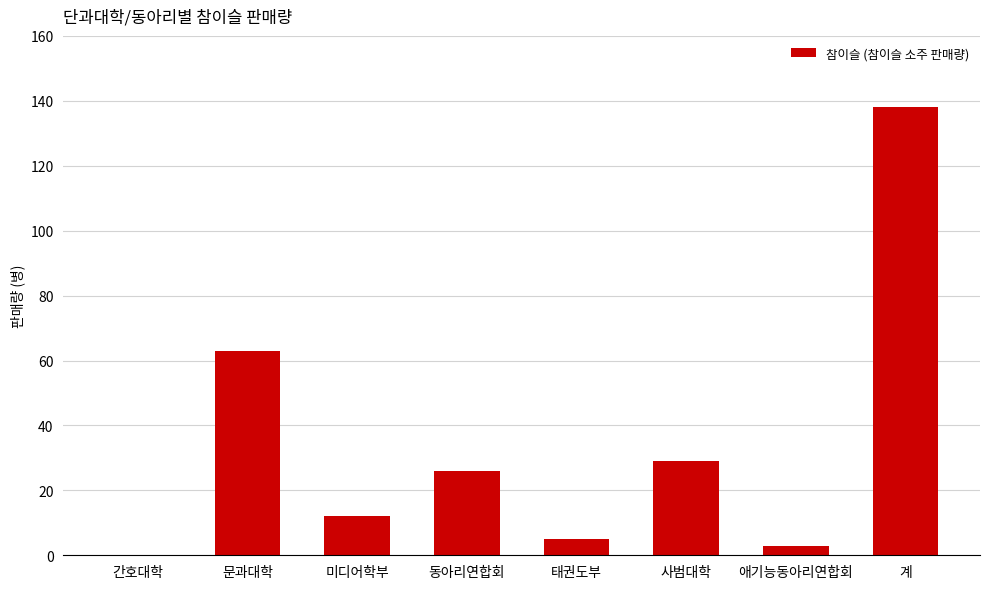

Which has a higher value, 간호대학 or 동아리연합회?

동아리연합회